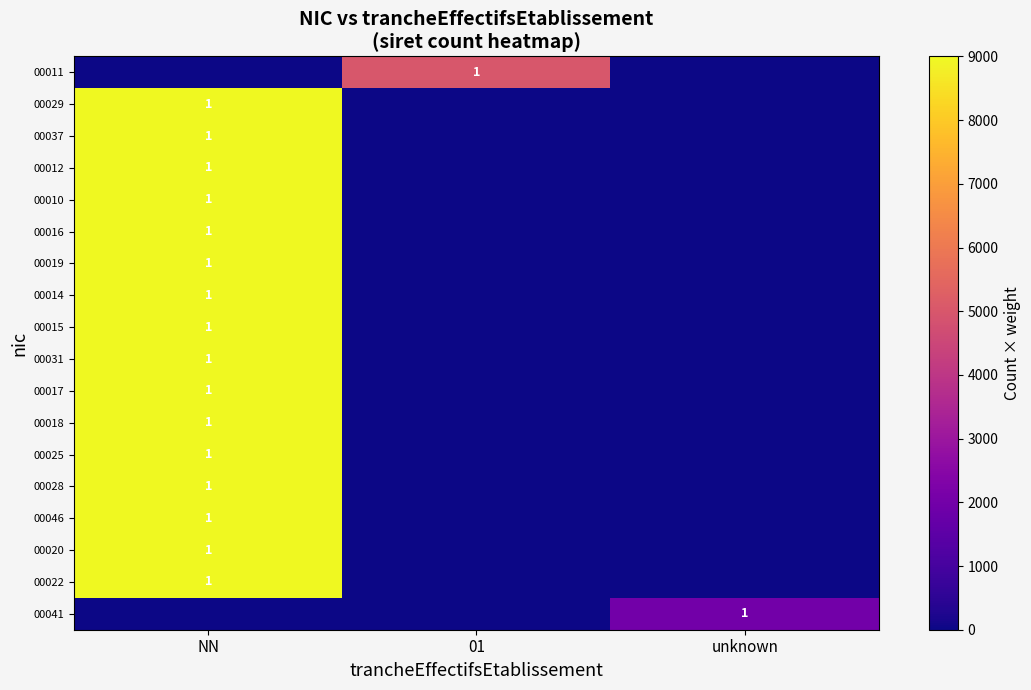

At which category does the chart reach its peak across all series?

NN